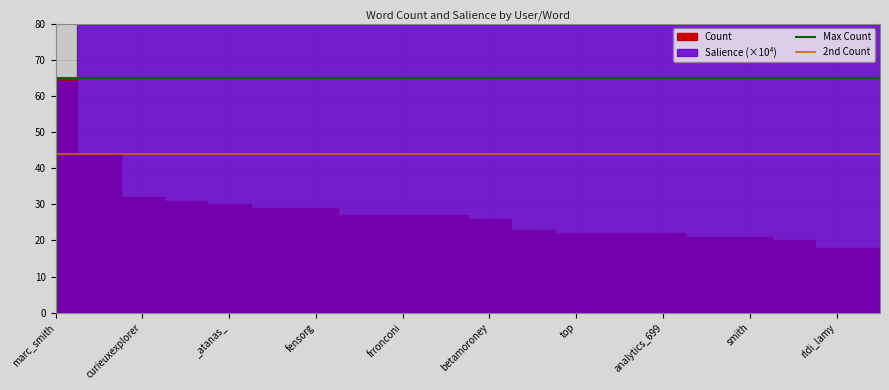

The value of Max Count at marc_smith is 65. True or false?

True